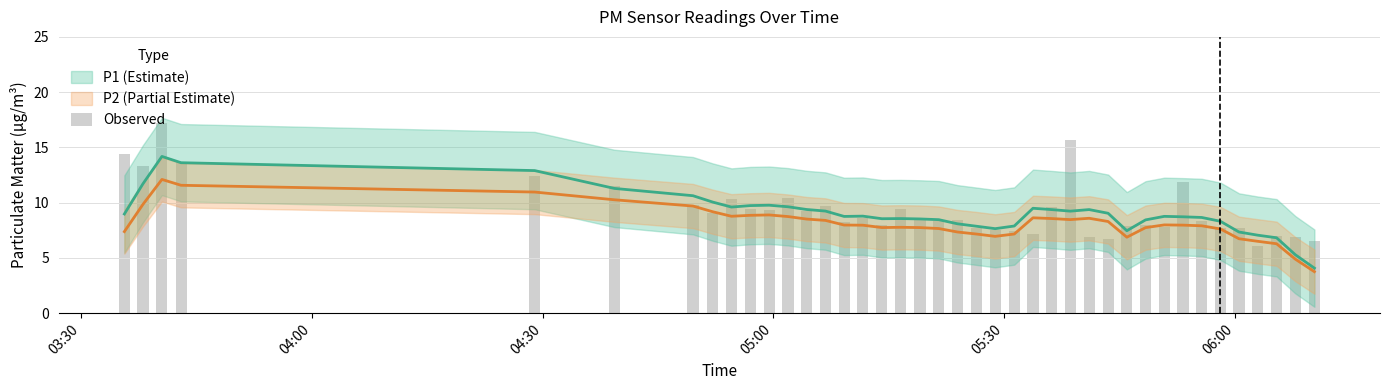

What is the sum of all P2 values?

336.7